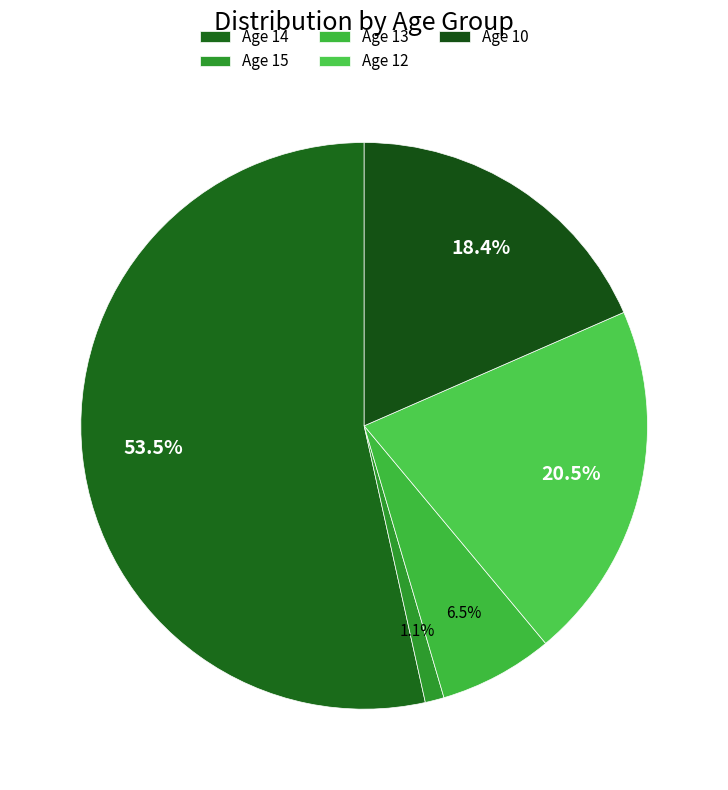

How many segments does this pie chart have?

5